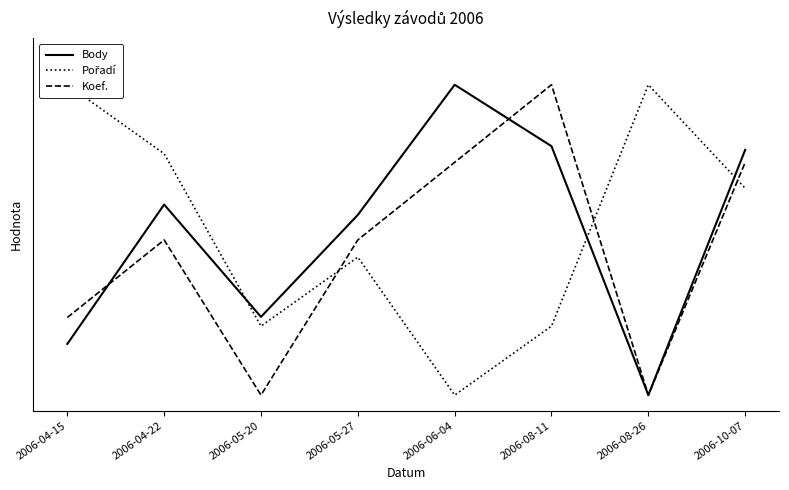

How many interior local peaks does the Pořadí series have?

2